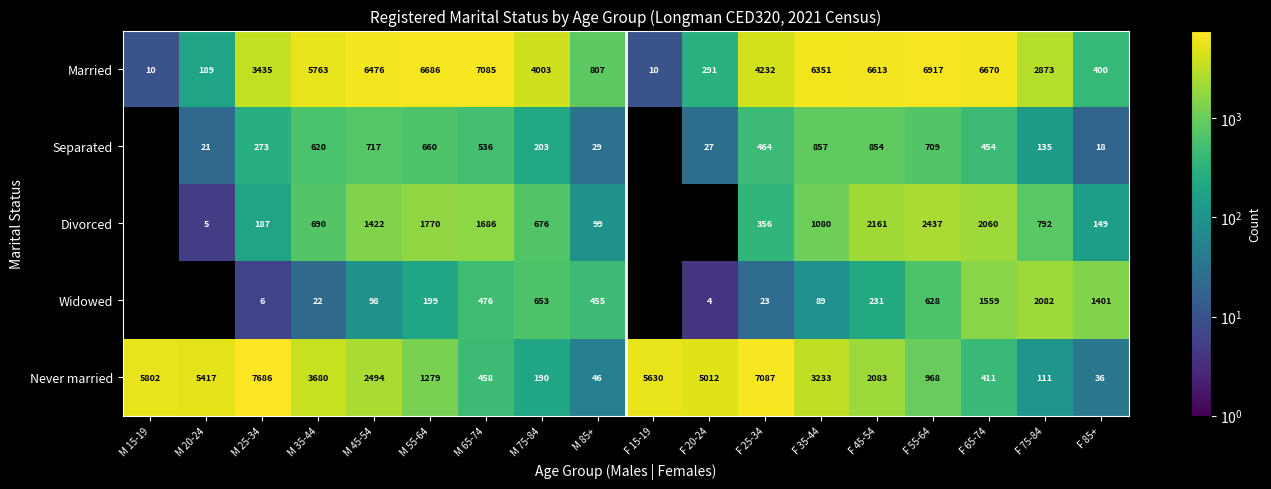

At F 25-34, list the series in order from smallest to largest.

Widowed, Divorced, Separated, Married, Never married